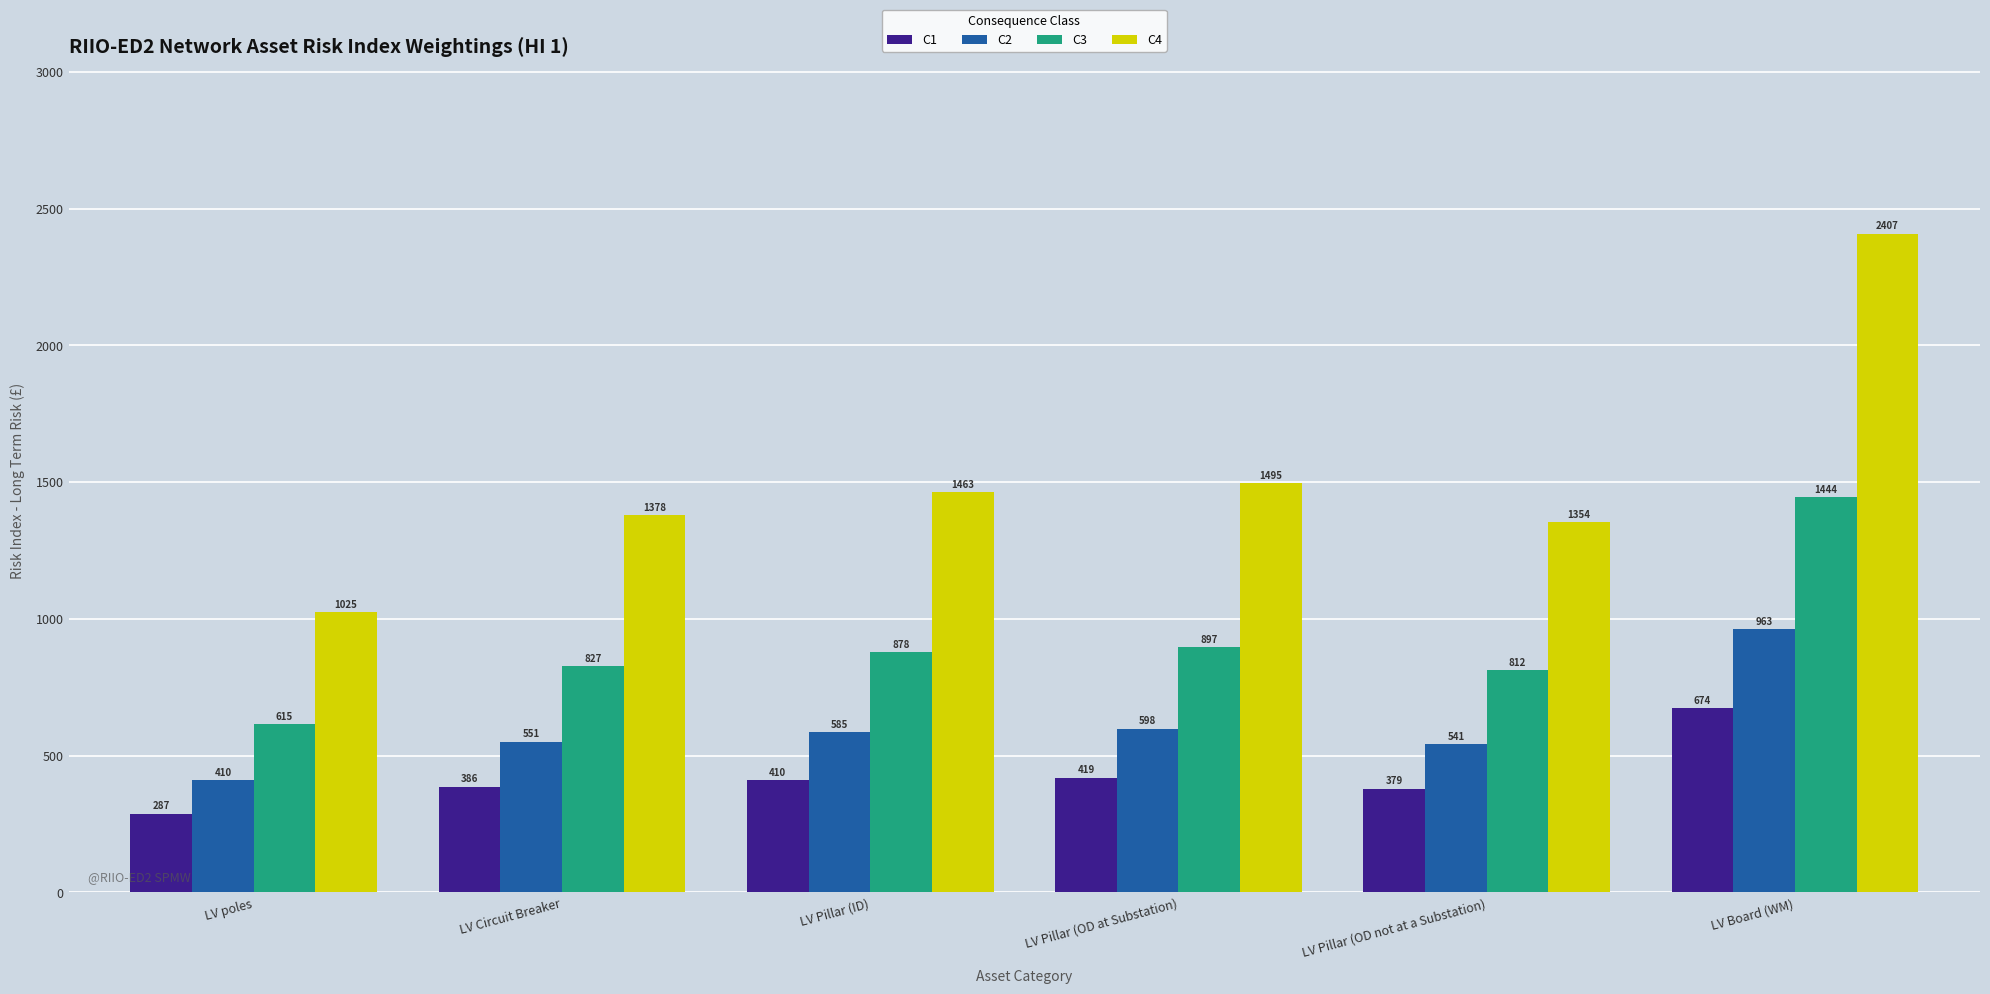

How many bars are there in total?

24